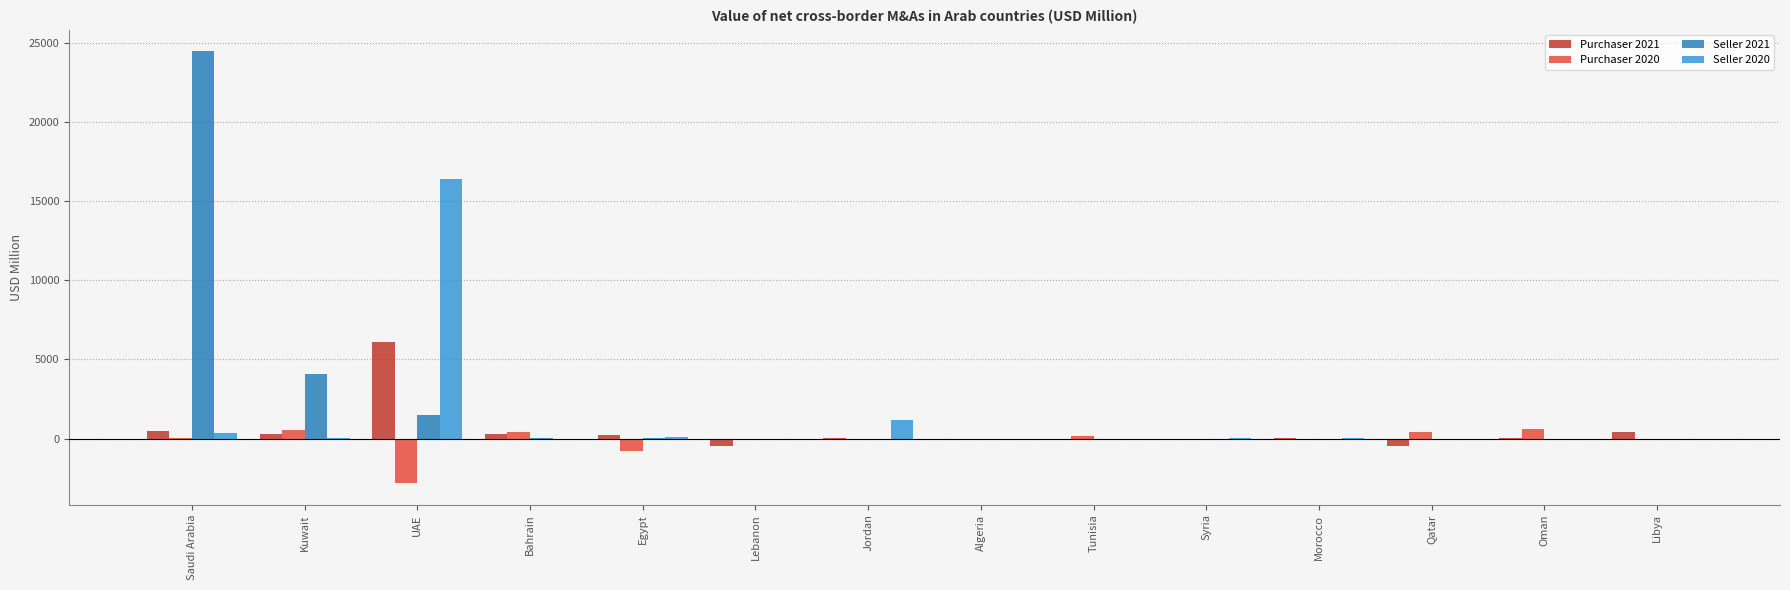

What is the sum of all Purchaser 2020 values?

-1374.2